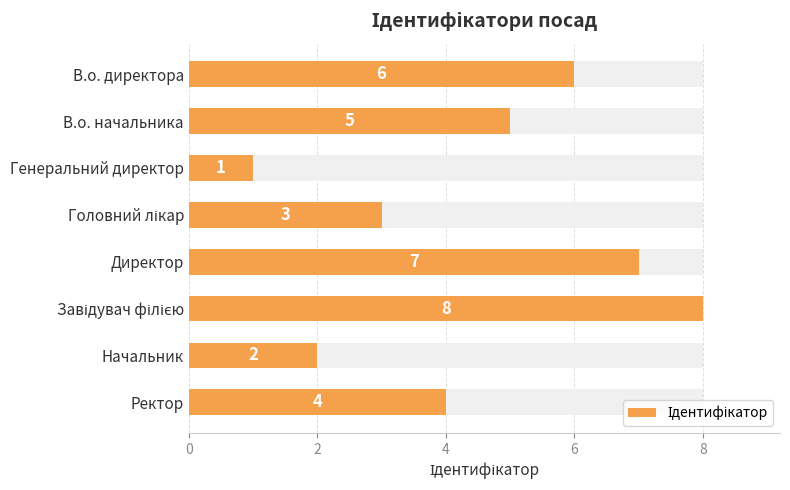

The chart shows a value of 10 at В.о. директора. True or false?

False